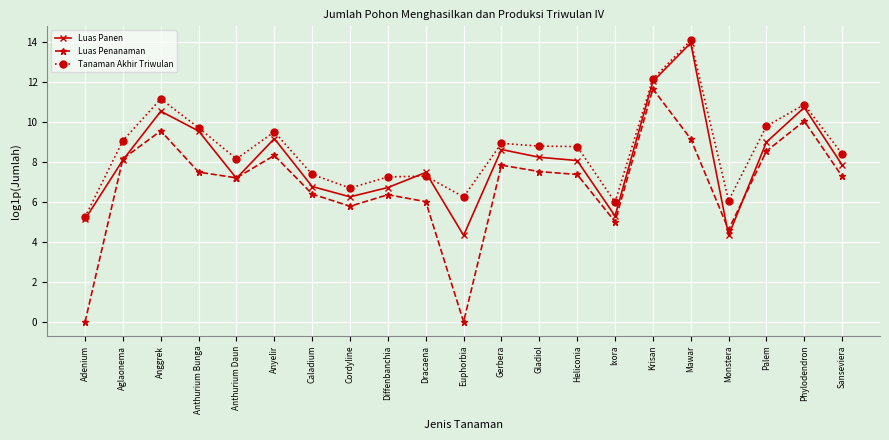

What is the difference between the highest and lowest values at Anggrek?

1.6